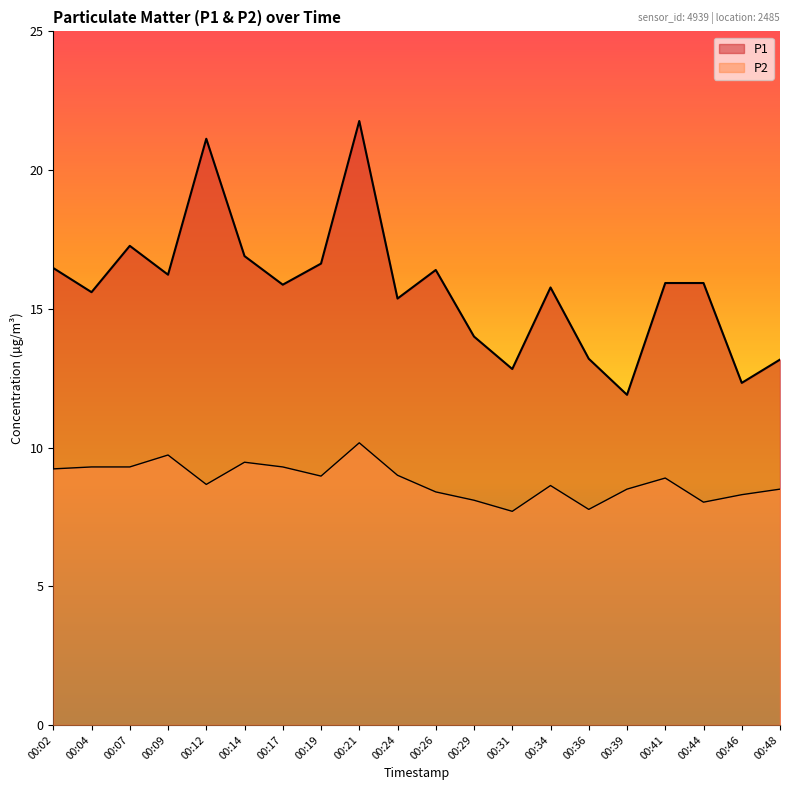

At which category is the sum across all series the highest?

00:21